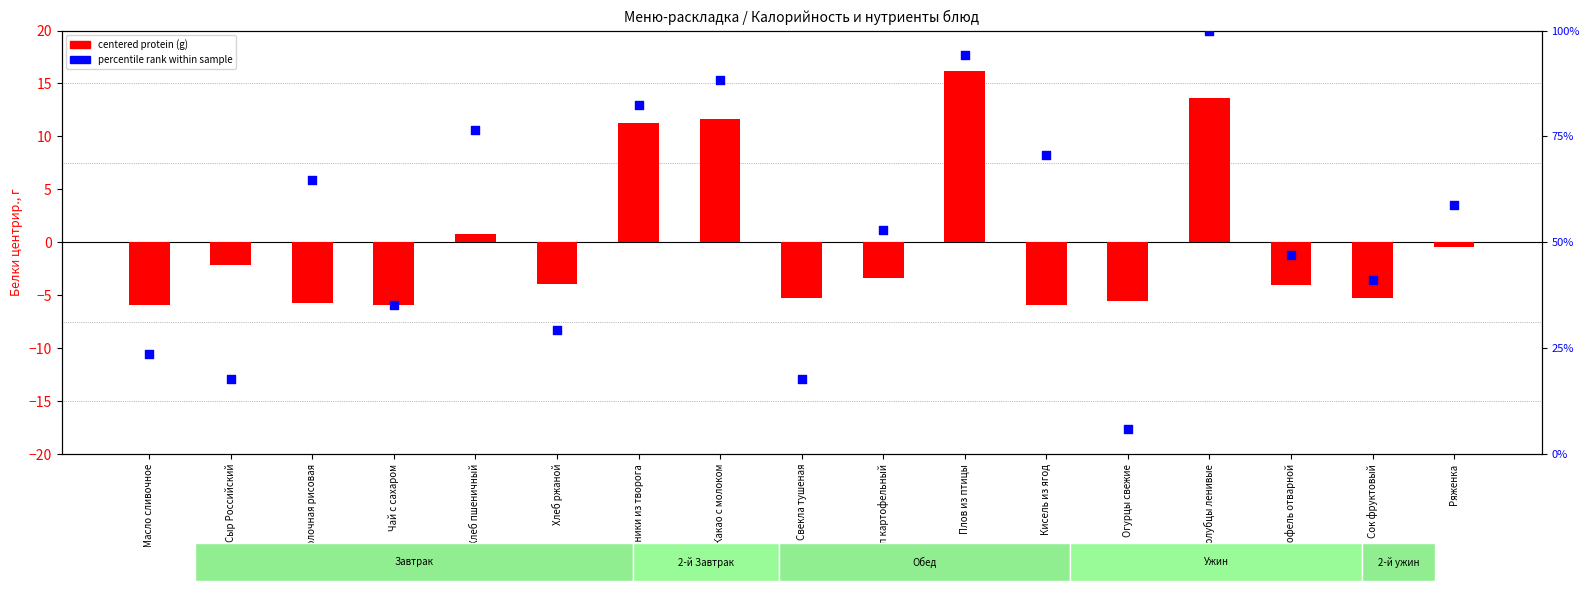

Which series reaches the minimum Y coordinate?

centered protein (g)